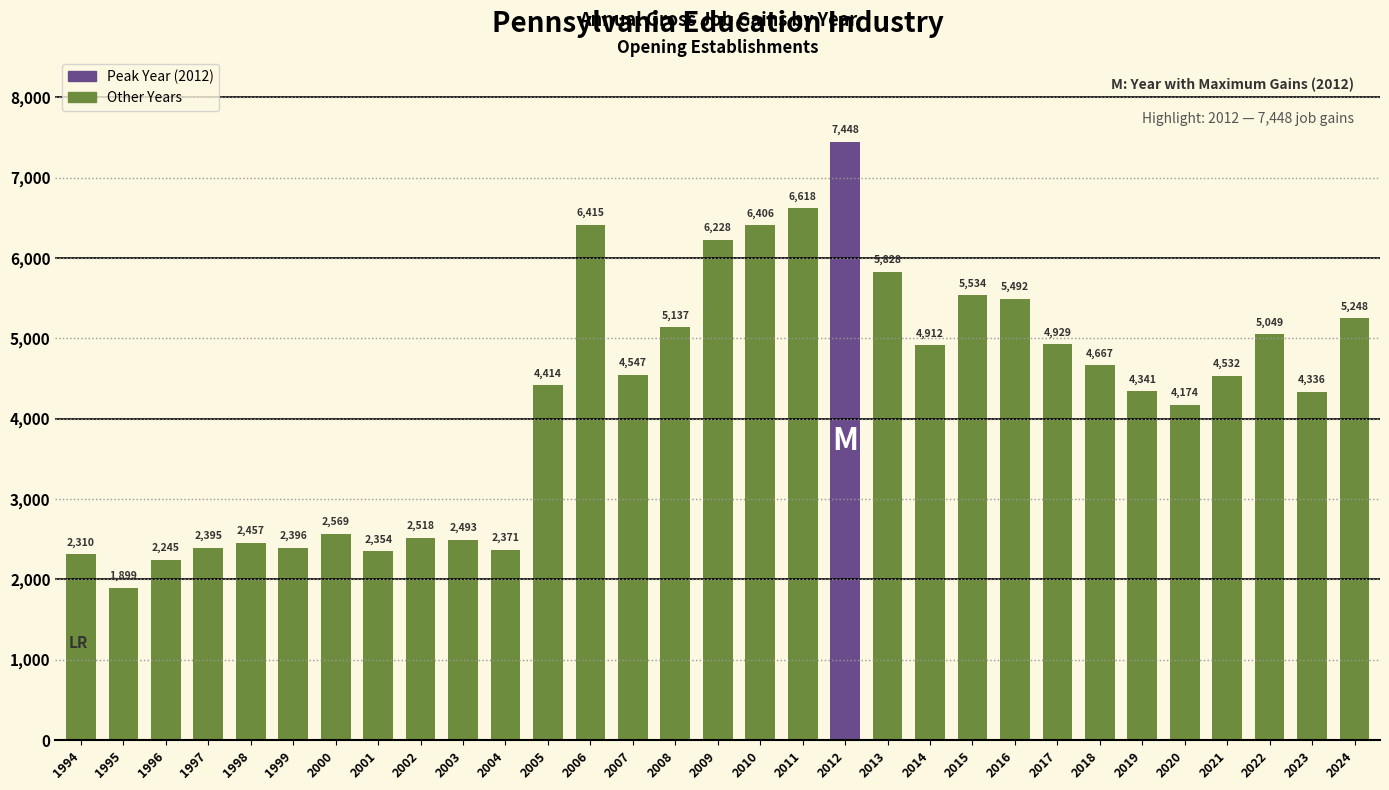

Rank the categories by value from highest to lowest.

2012, 2011, 2006, 2010, 2009, 2013, 2015, 2016, 2024, 2008, 2022, 2017, 2014, 2018, 2007, 2021, 2005, 2019, 2023, 2020, 2000, 2002, 2003, 1998, 1999, 1997, 2004, 2001, 1994, 1996, 1995